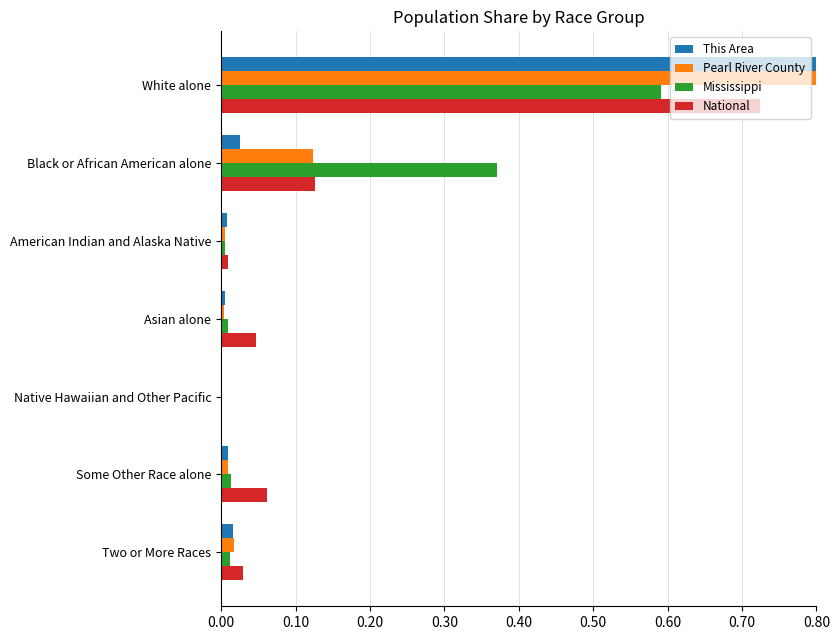

The value of Pearl River County at White alone is 0.8. True or false?

True